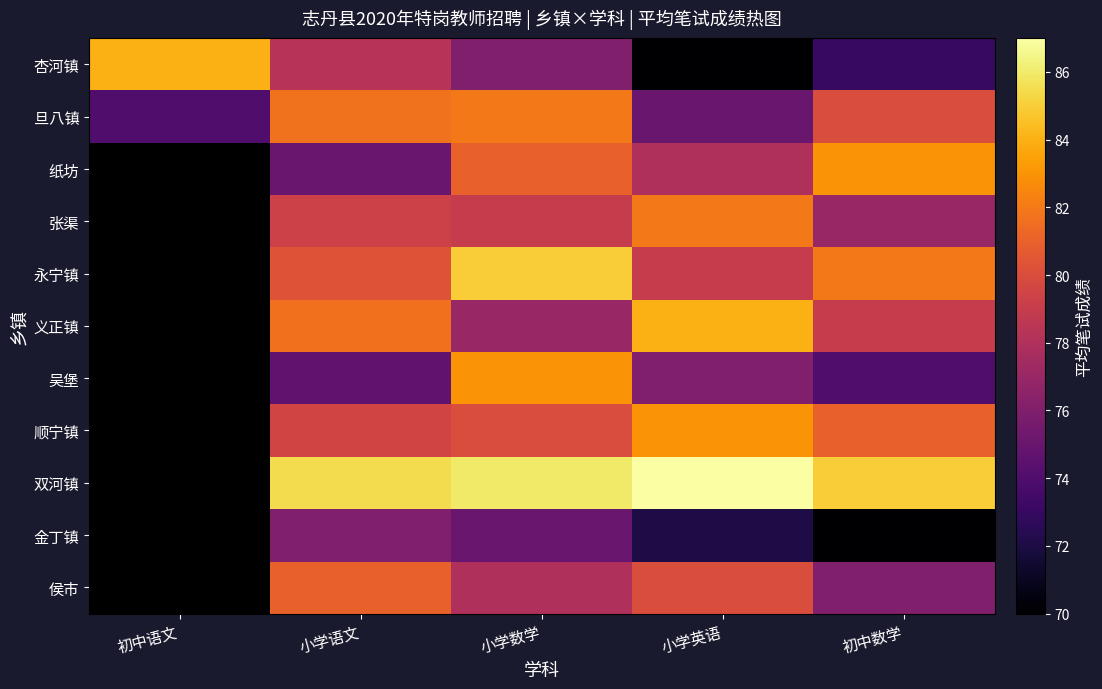

The 张渠 series shows 23.5 at 小学语文. True or false?

False